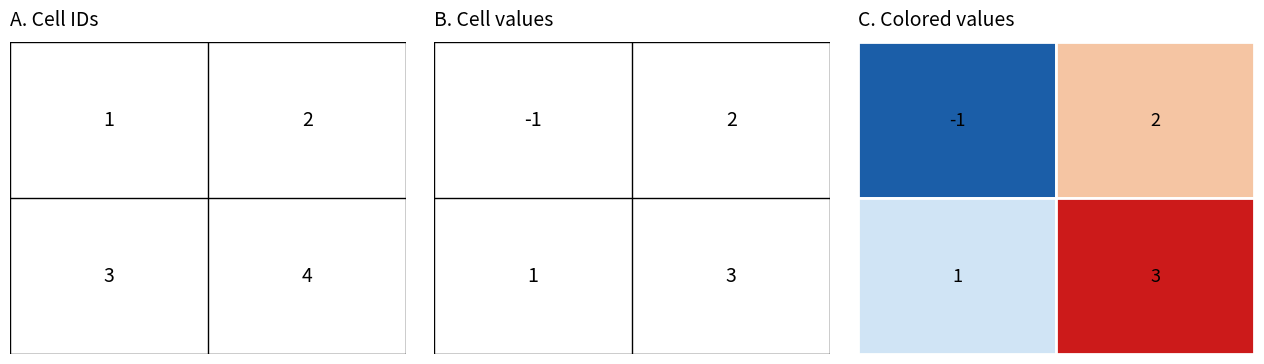

Reading right to left, what are all the values shown in this chart?

4c4d6fd3c84e0b377c422748fe567bf923182dd: 1=2	0=-1
1b788d32db5d8badb0c274aae36a459513a2944: 1=3	0=1